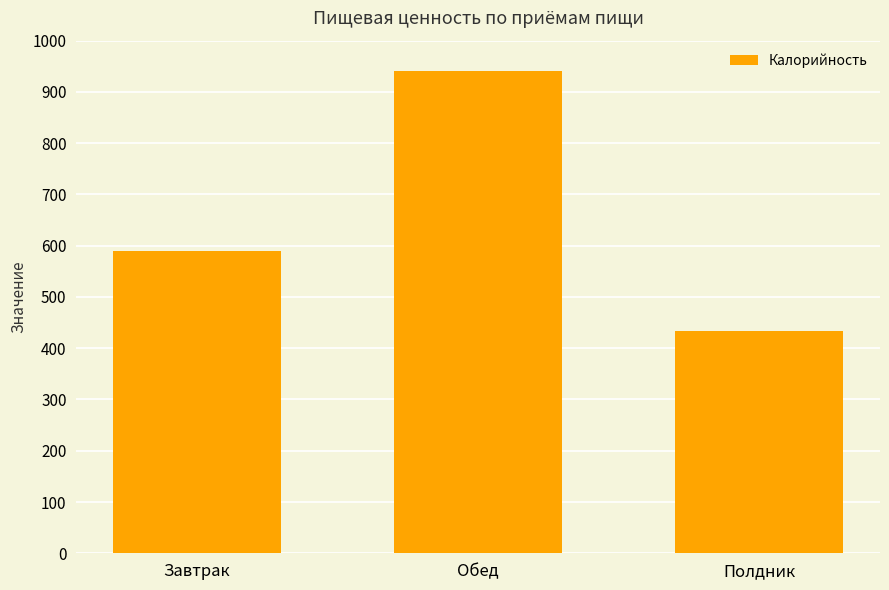

What is the label of the 3rd bar from the left?

Полдник